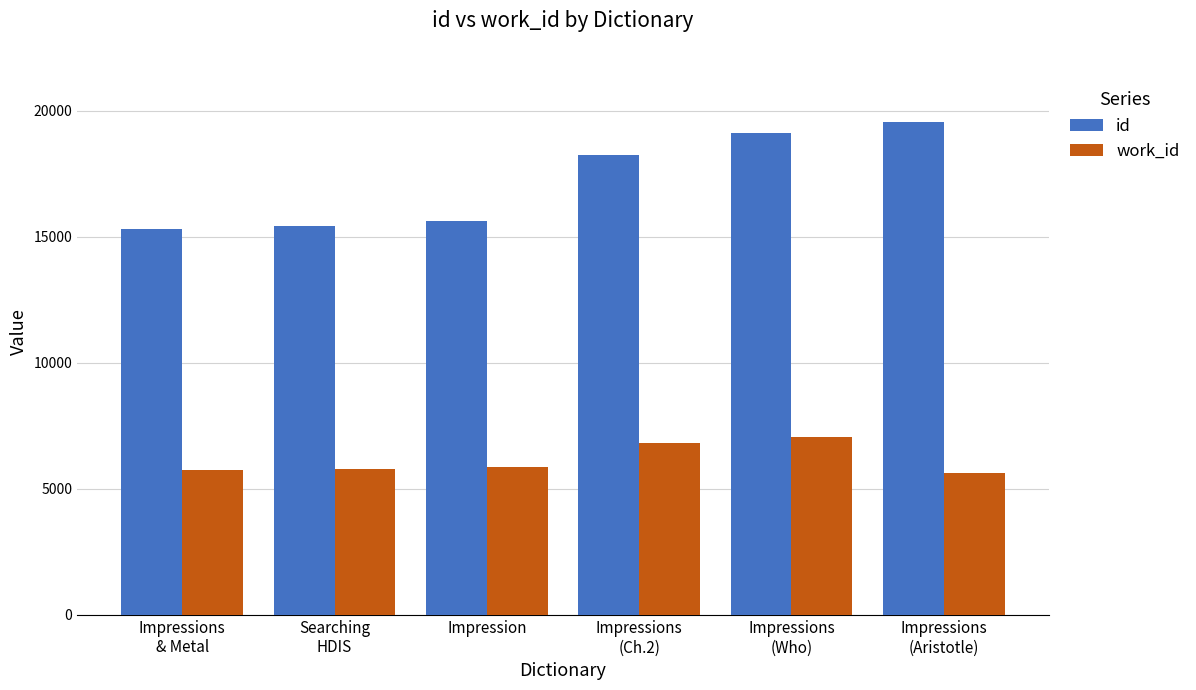

What is the sum of all id values?

103311